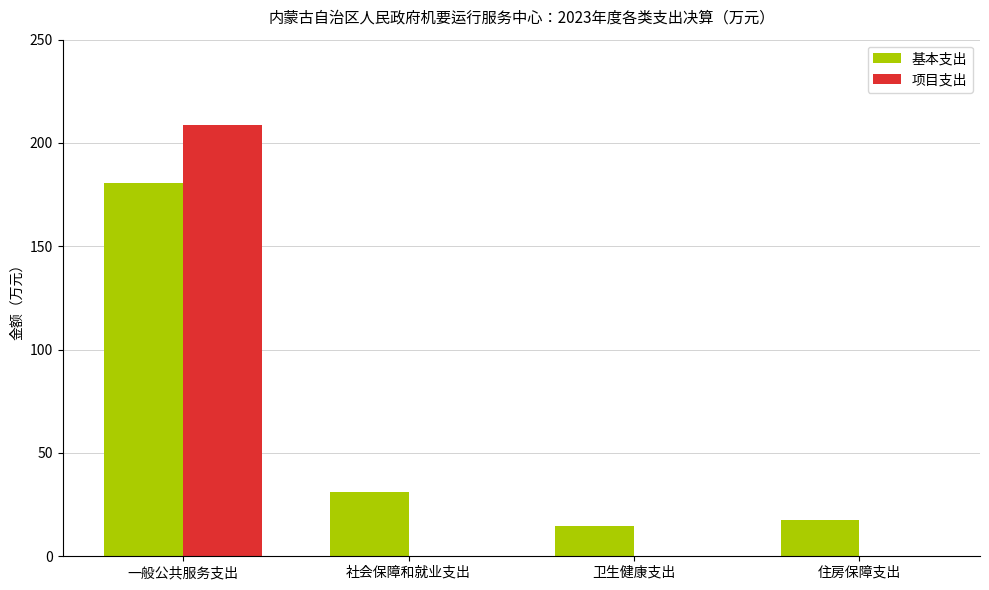

Reading left to right, transcribe all the data shown in this chart.

基本支出: 一般公共服务支出=180.8	社会保障和就业支出=30.9	卫生健康支出=14.7	住房保障支出=17.5
项目支出: 一般公共服务支出=208.6	社会保障和就业支出=0.0	卫生健康支出=0.0	住房保障支出=0.0